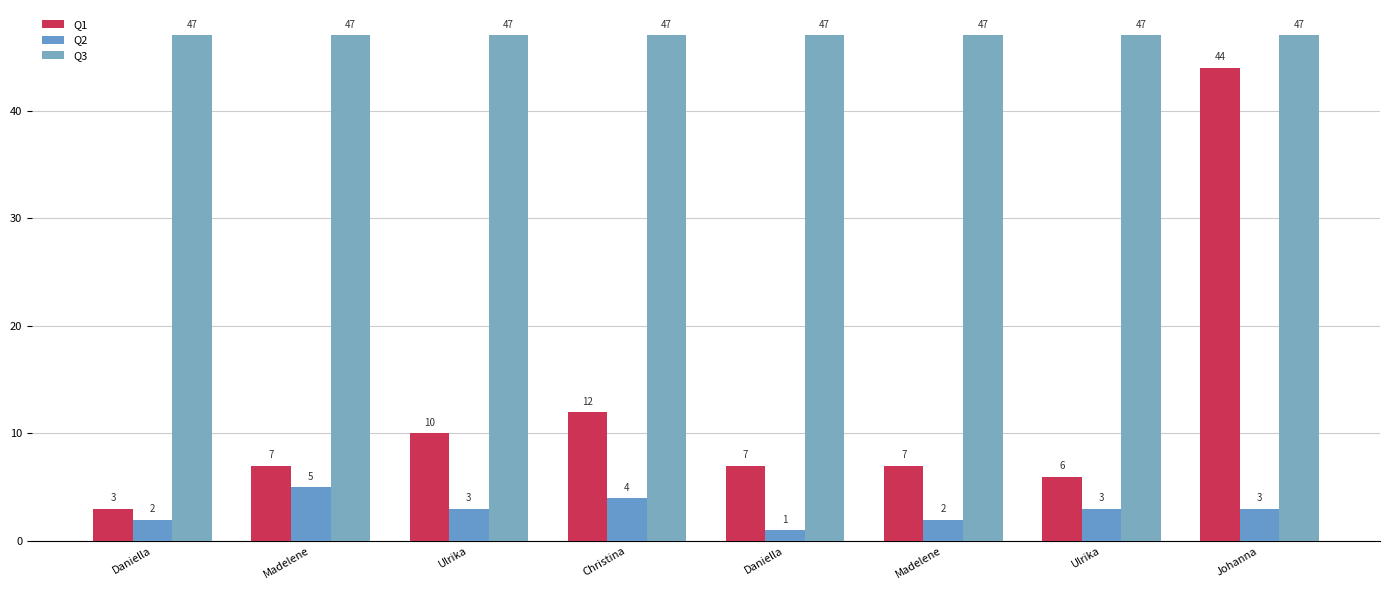

Where is Q2 nearest to the value 3?

Ulrika